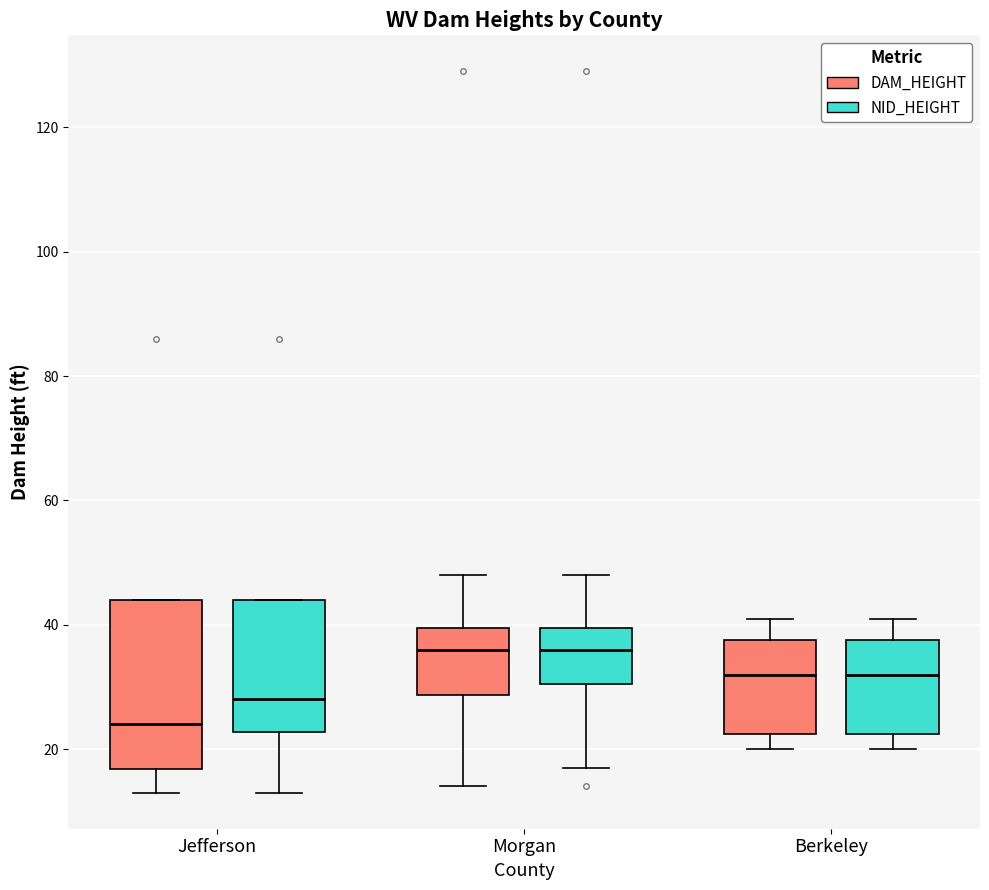

Which box's median line is the lowest?

Jefferson (DAM_HEIGHT)